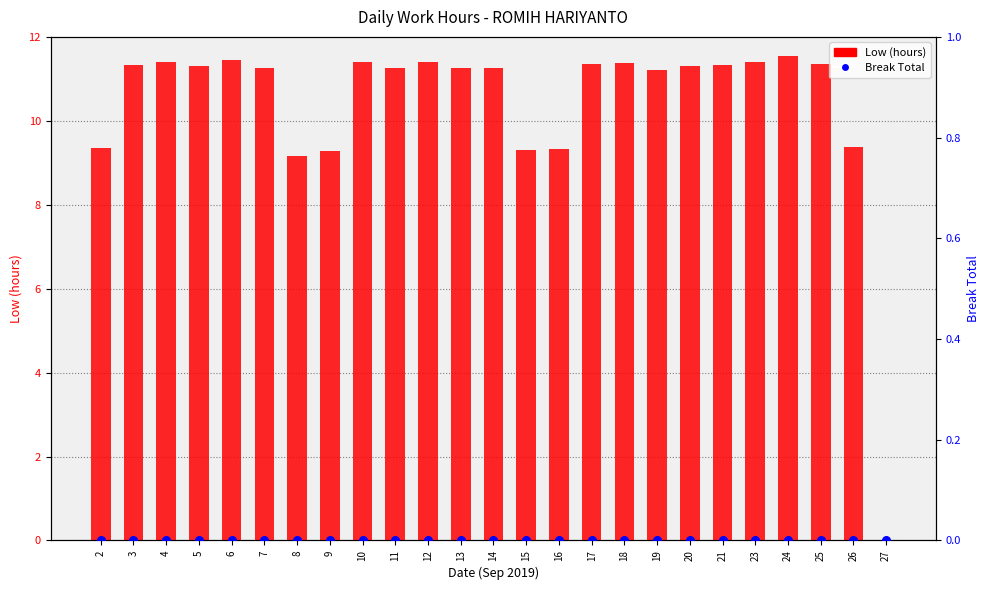

What are all the series names shown in the legend?

Low (hours), Break Total